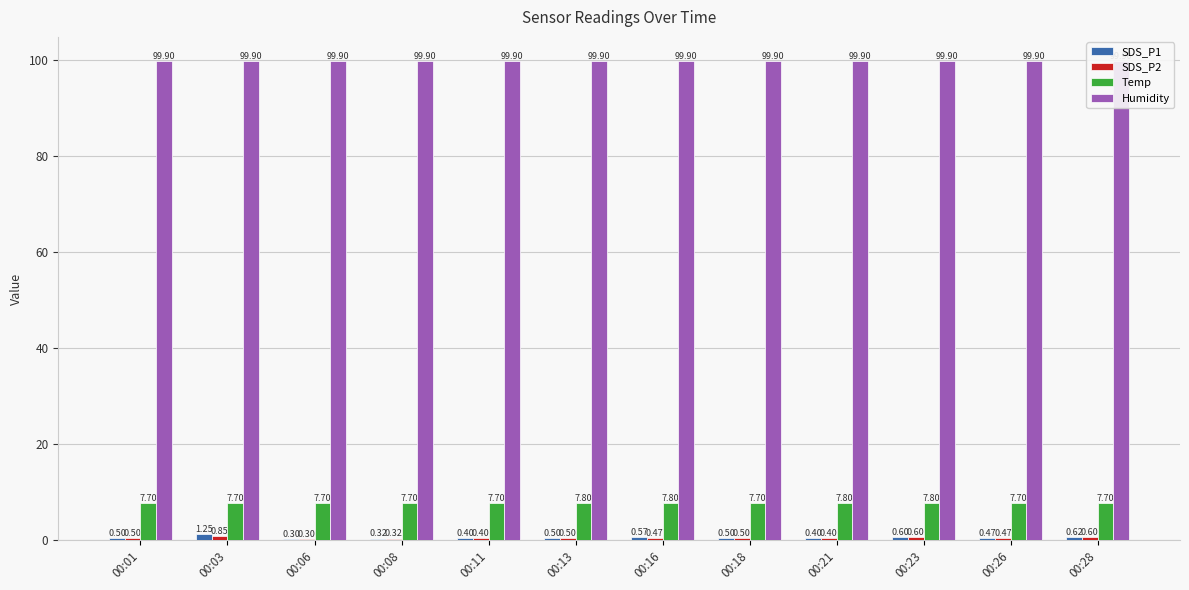

Reading left to right, transcribe all the data shown in this chart.

SDS_P1: 0.5	1.2	0.3	0.3	0.4	0.5	0.6	0.5	0.4	0.6	0.5	0.6
SDS_P2: 0.5	0.8	0.3	0.3	0.4	0.5	0.5	0.5	0.4	0.6	0.5	0.6
Temp: 7.7	7.7	7.7	7.7	7.7	7.8	7.8	7.7	7.8	7.8	7.7	7.7
Humidity: 99.9	99.9	99.9	99.9	99.9	99.9	99.9	99.9	99.9	99.9	99.9	99.9